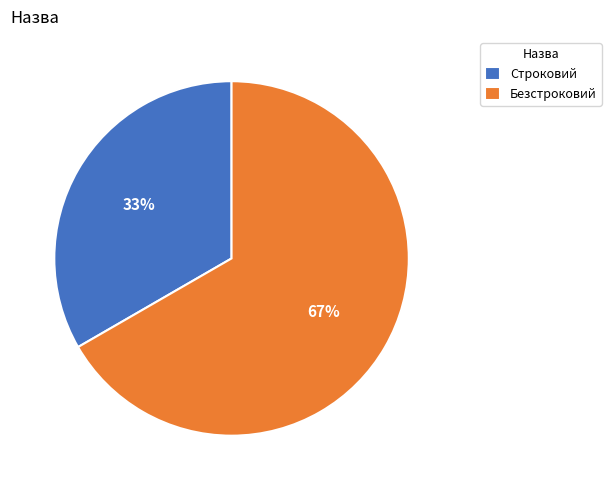

How many slices are in this pie chart?

2